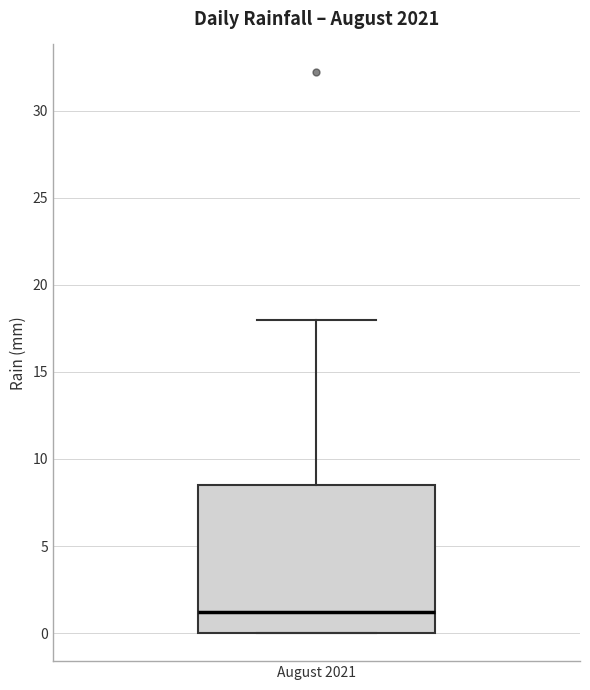

Read this box plot against the y-axis: the position of the median line, the range covered by the box, and the ends of both whiskers. The values are not printed on the chart, so give them approximately, as read against the axis.

median 1.0, box 0.0 to 8.5, whiskers 0.0 to 18.0